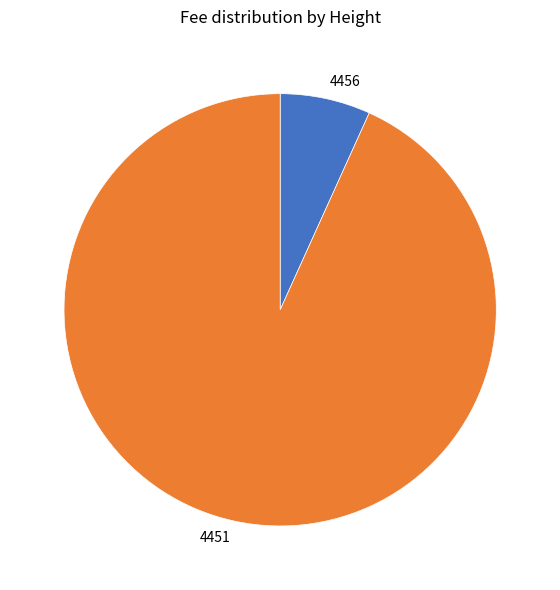

Combined, do 4456 and 4451 account for over 50%?

Yes